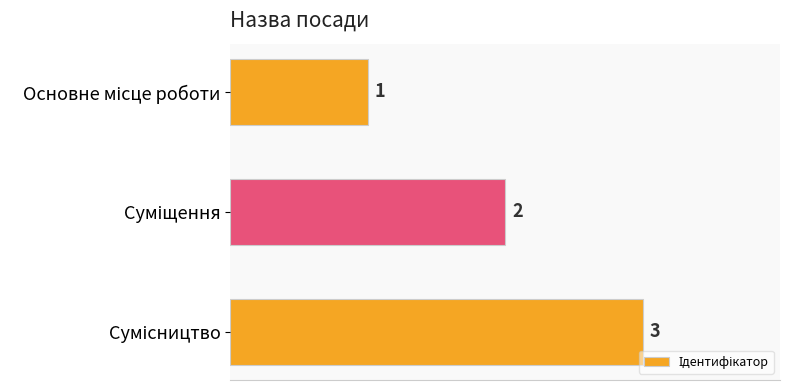

What is the sum of all values?

6